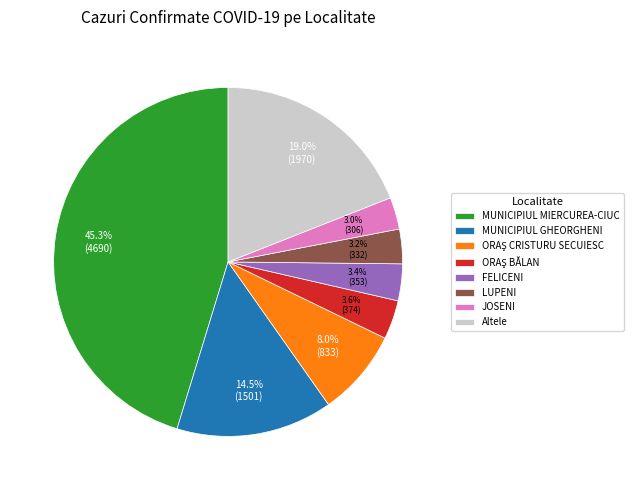

How many segments does this pie chart have?

8